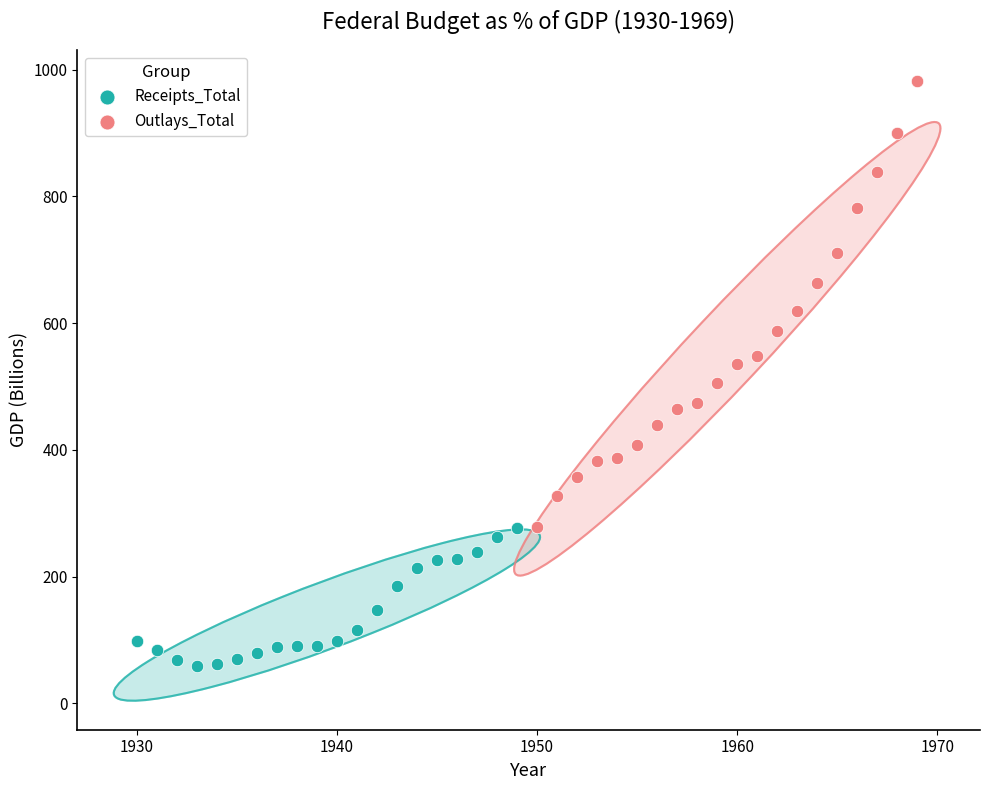

Which series has the widest spread of Y values?

Outlays_Total